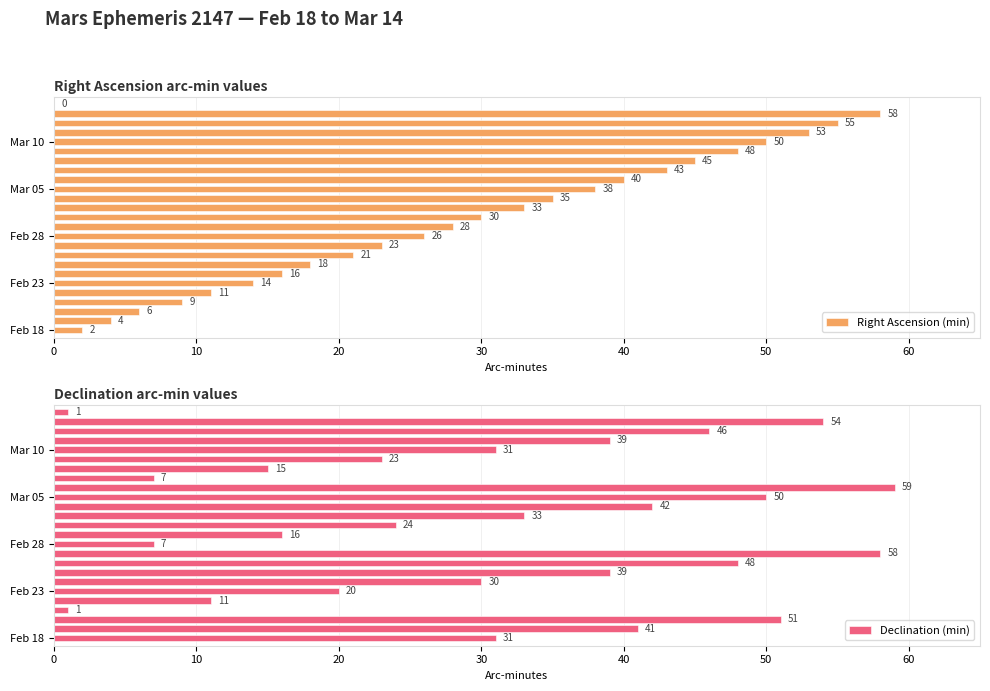

What is the approximate value of Declination (min) at 14, to the nearest 10?

40